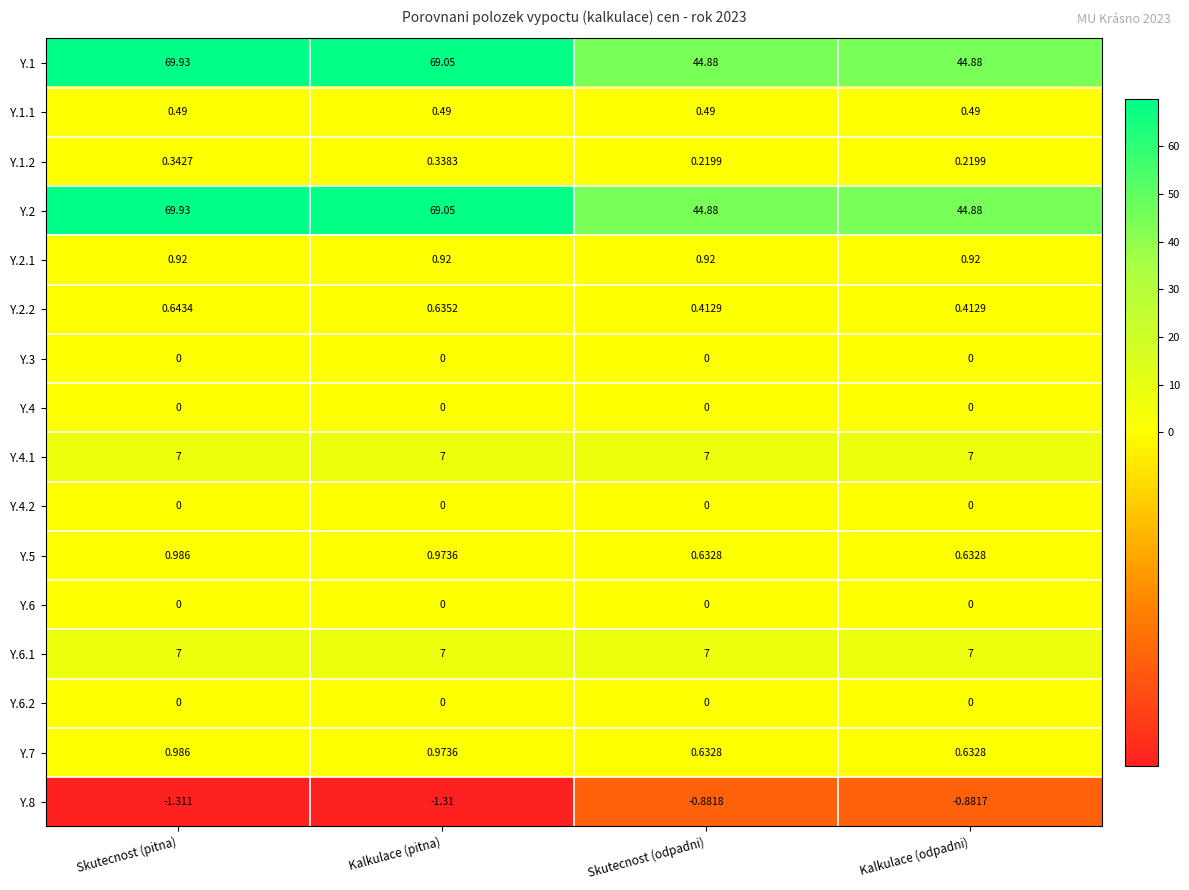

At which category is the sum across all series the highest?

Skutecnost (pitna)